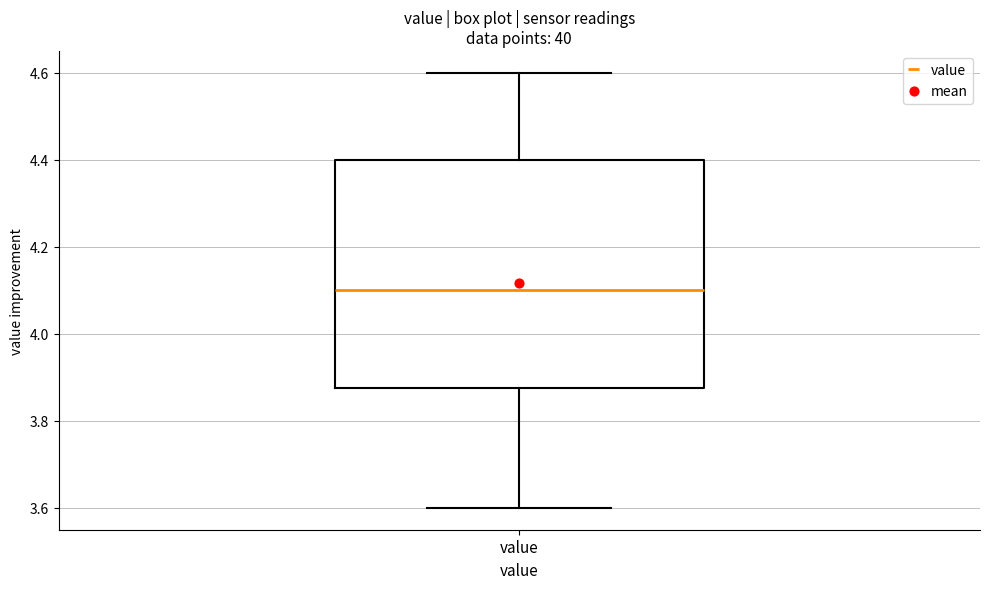

Transcribe this box plot: give where the median line is, the range the box spans, and where the two whiskers end, as read against the y-axis. The values are not printed on the chart, so give them approximately, as read against the axis.

median 4.10, box 3.88 to 4.40, whiskers 3.60 to 4.60